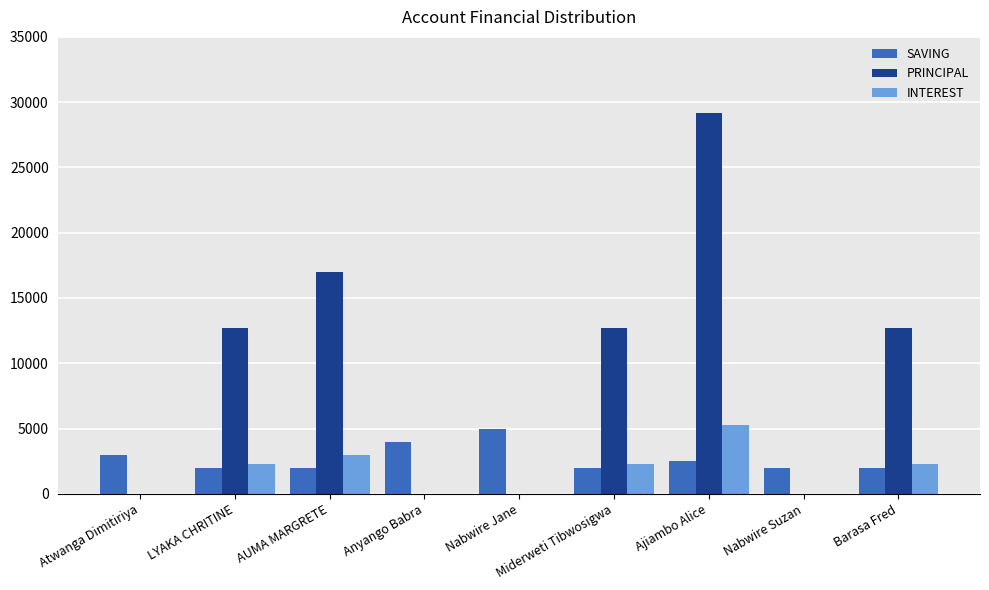

What value does the PRINCIPAL series have at Barasa Fred?

12700